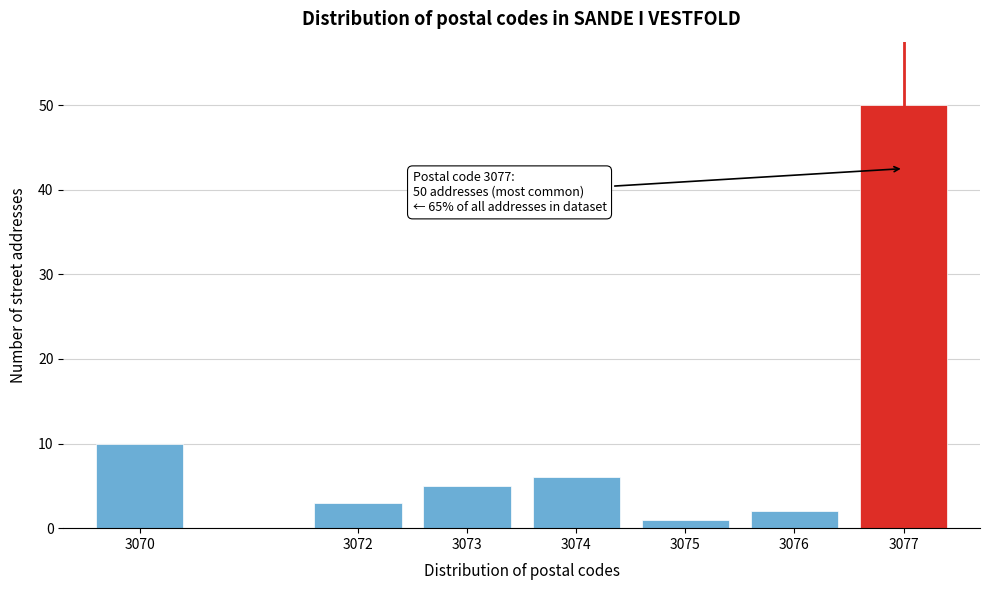

Reading right to left, what are all the values shown in this chart?

50	2	1	6	5	3	10